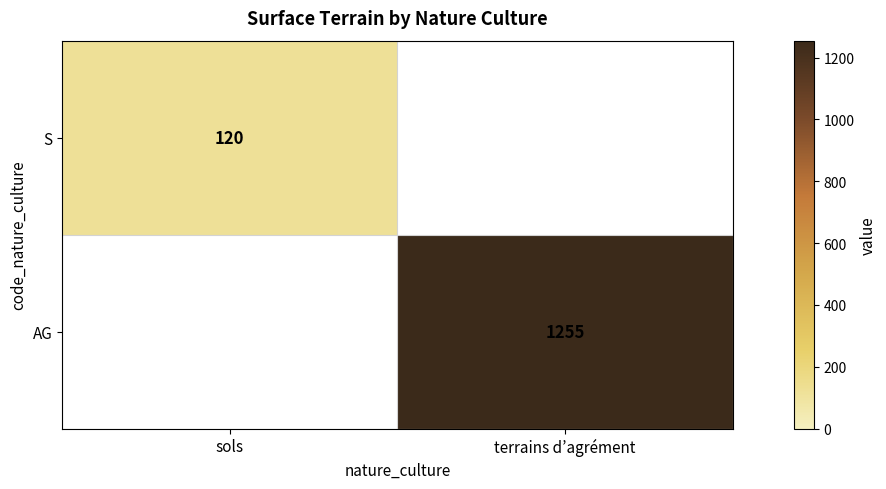

At which category is the sum across all series the highest?

terrains d’agrément